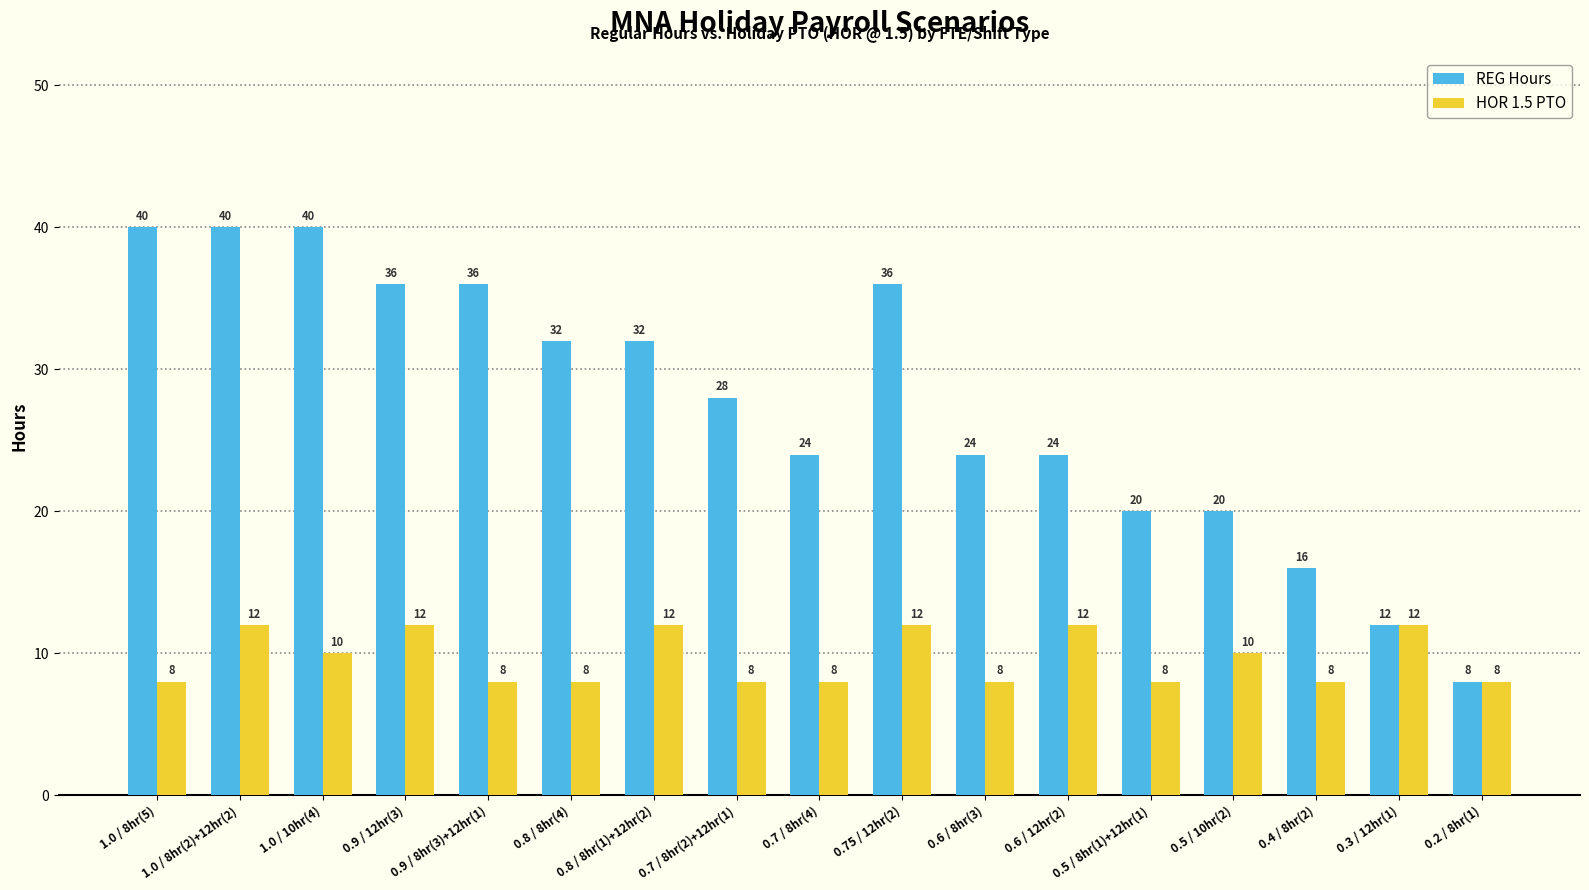

What is the difference between the REG Hours values at 0.7 / 8hr(2)+12hr(1) and 0.6 / 8hr(3)?

4